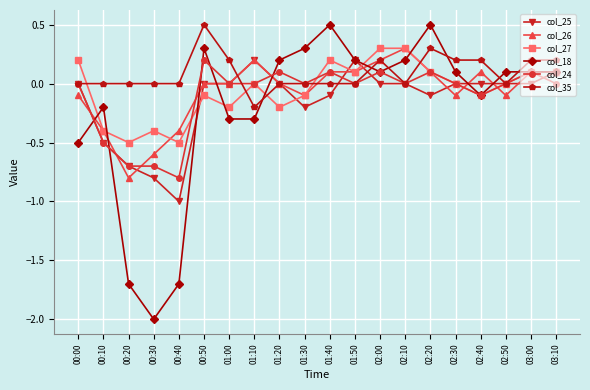

Between which two adjacent categories do col_18 and col_24 first intersect?

00:00 and 00:10